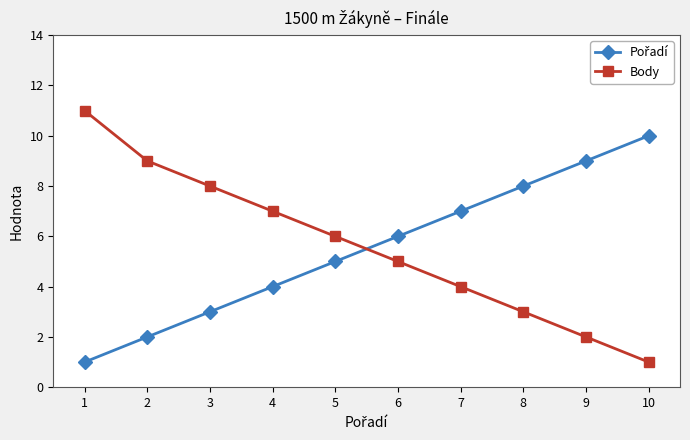

What is the sum of all Body values?

56